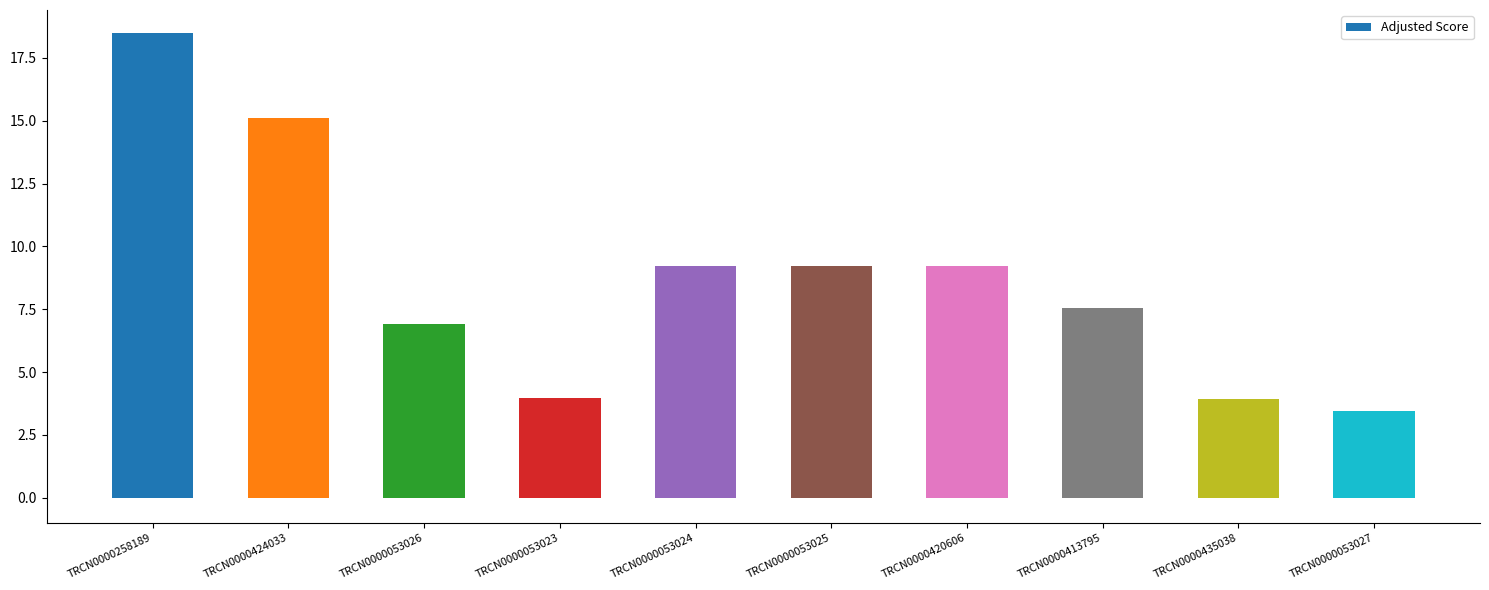

Approximately how many times larger is the value at TRCN0000053026 compared to TRCN0000258189?

0.4